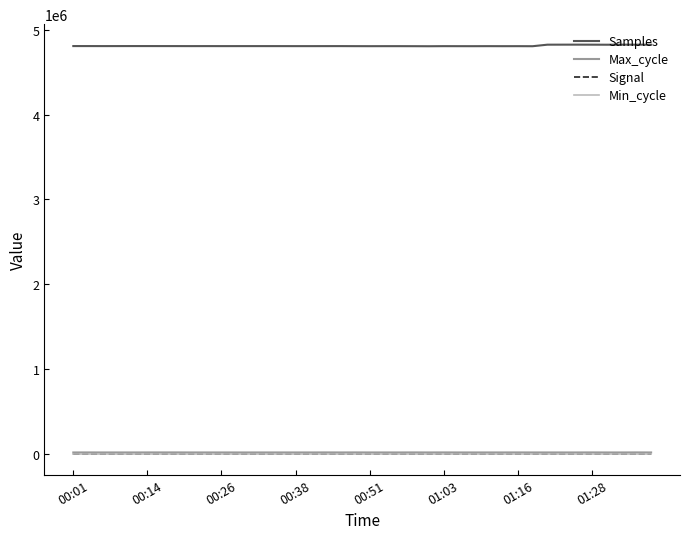

True or false: Signal has more than 1 points higher than both neighbors.

True